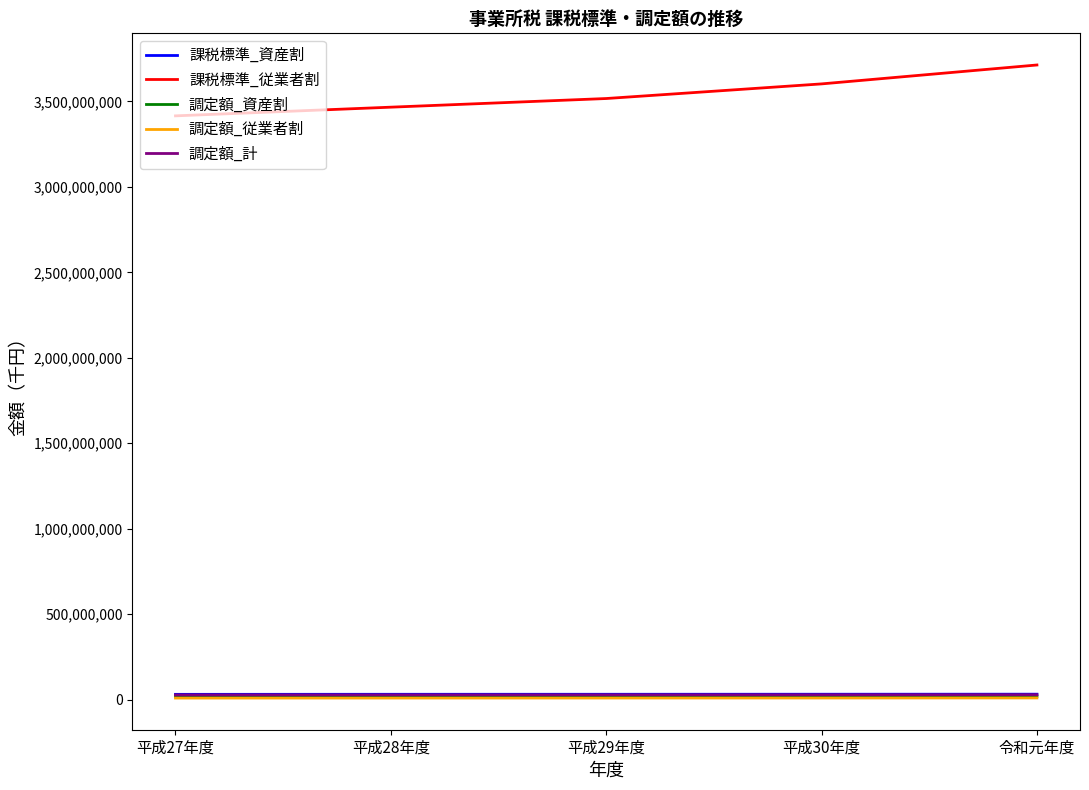

Which series has the widest spread of values?

課税標準_従業者割